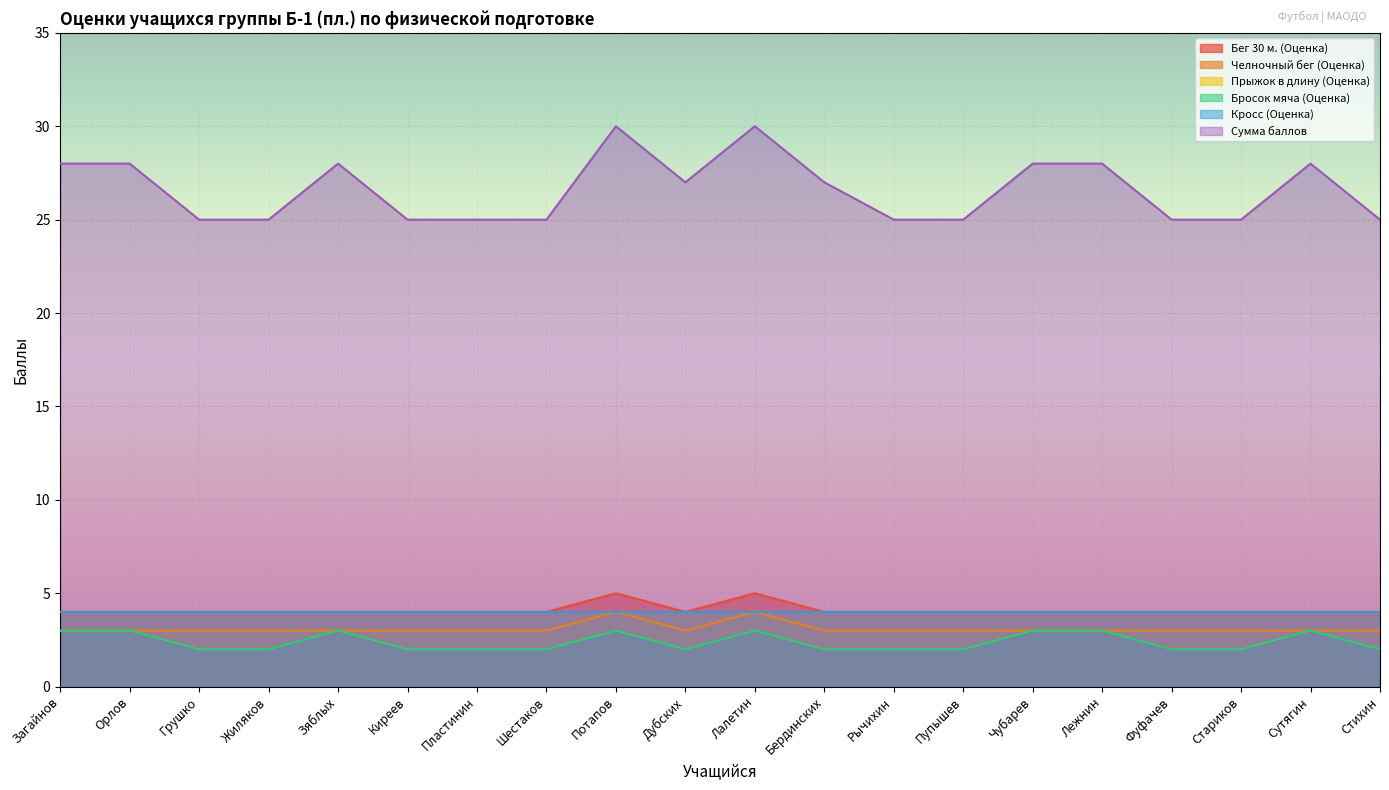

What is the value of the Сумма баллов point at the 10th from the left?

27